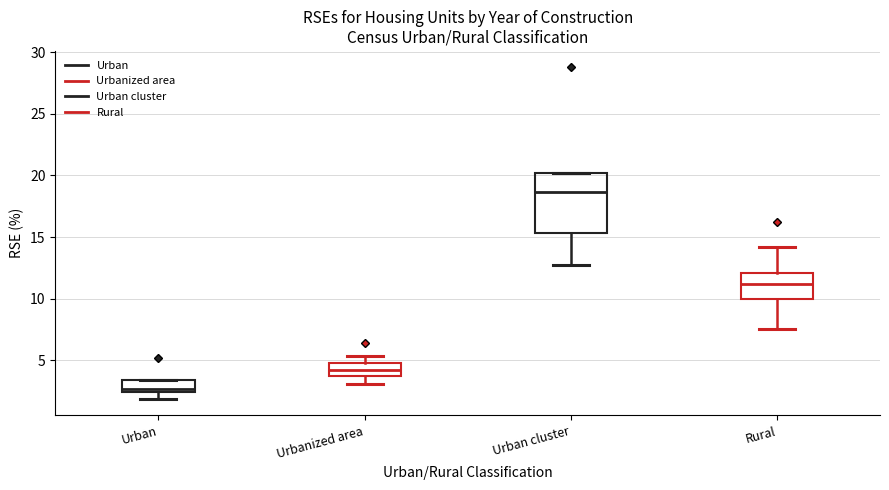

Which box's median line is the highest?

Urban cluster